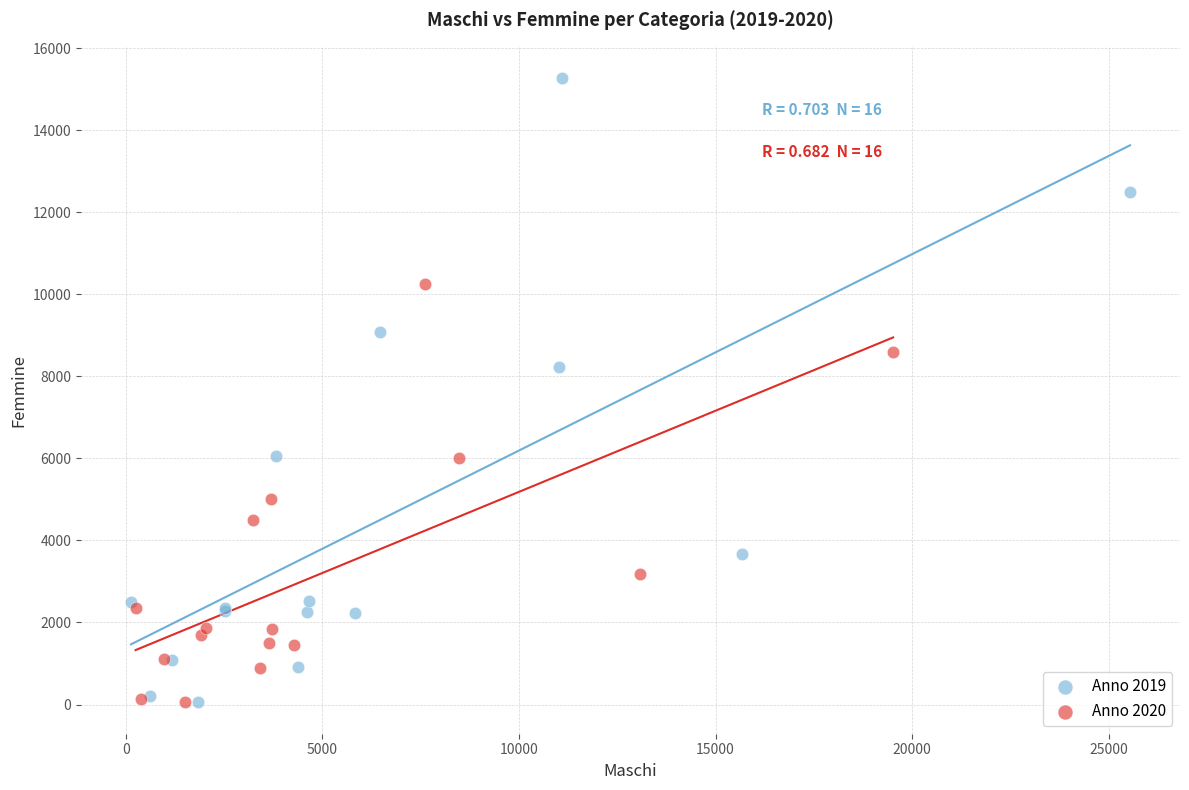

Which series contains the highest Y value?

Anno 2019